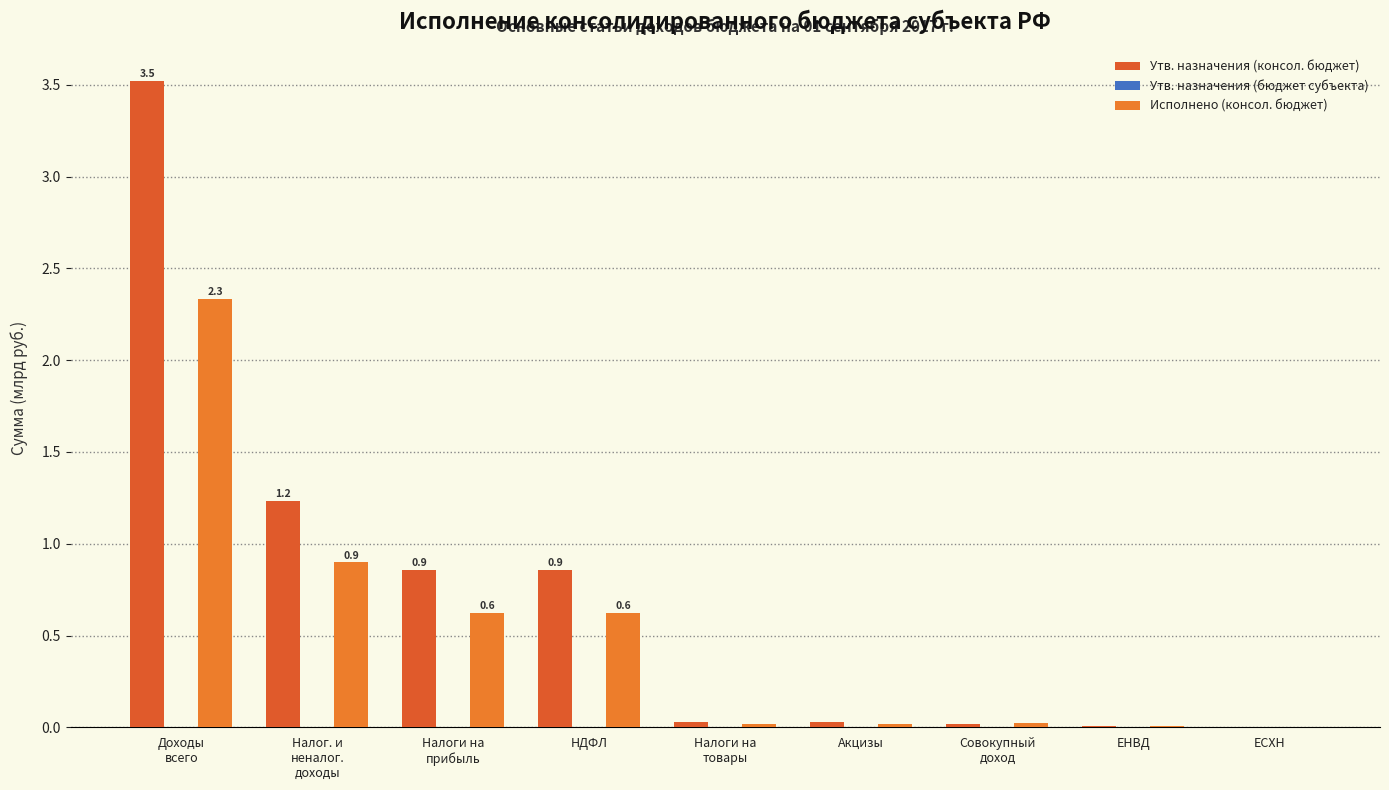

List the series in order of their peak value, highest first.

Утв. назначения (консол. бюджет), Исполнено (консол. бюджет), Утв. назначения (бюджет субъекта)